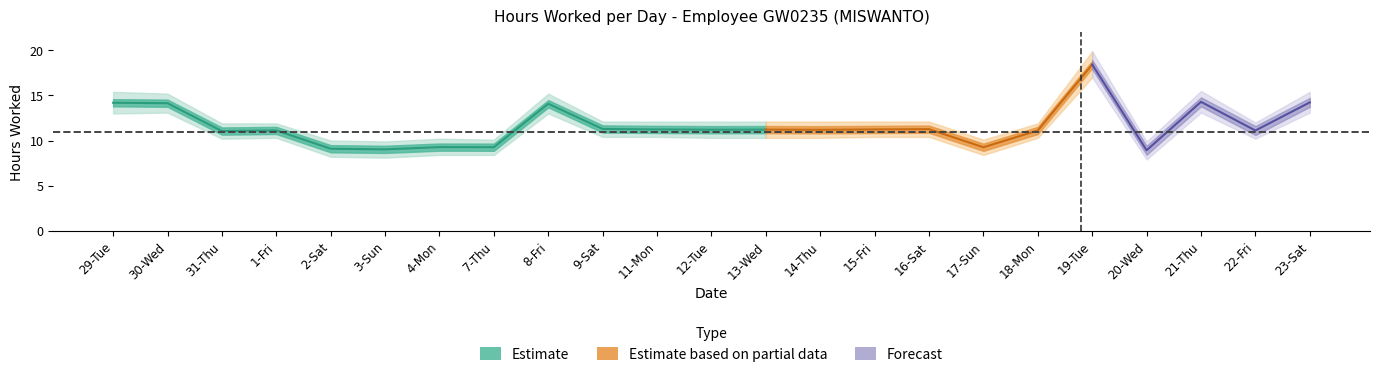

True or false: lower_estimate has more than 0 interior local peaks.

True